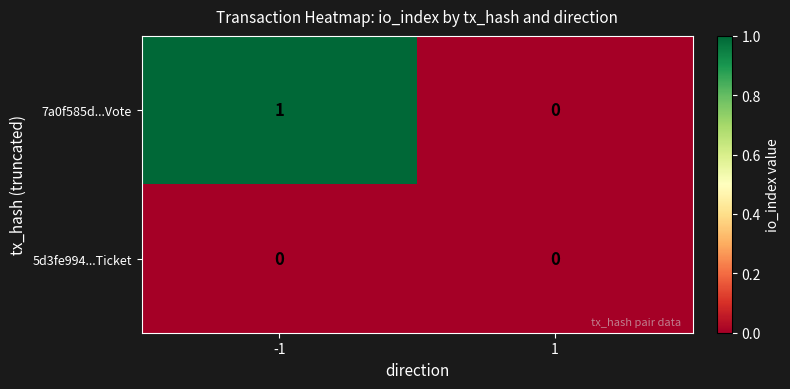

Rank the categories by 7a0f585d...Vote value from lowest to highest.

1, -1